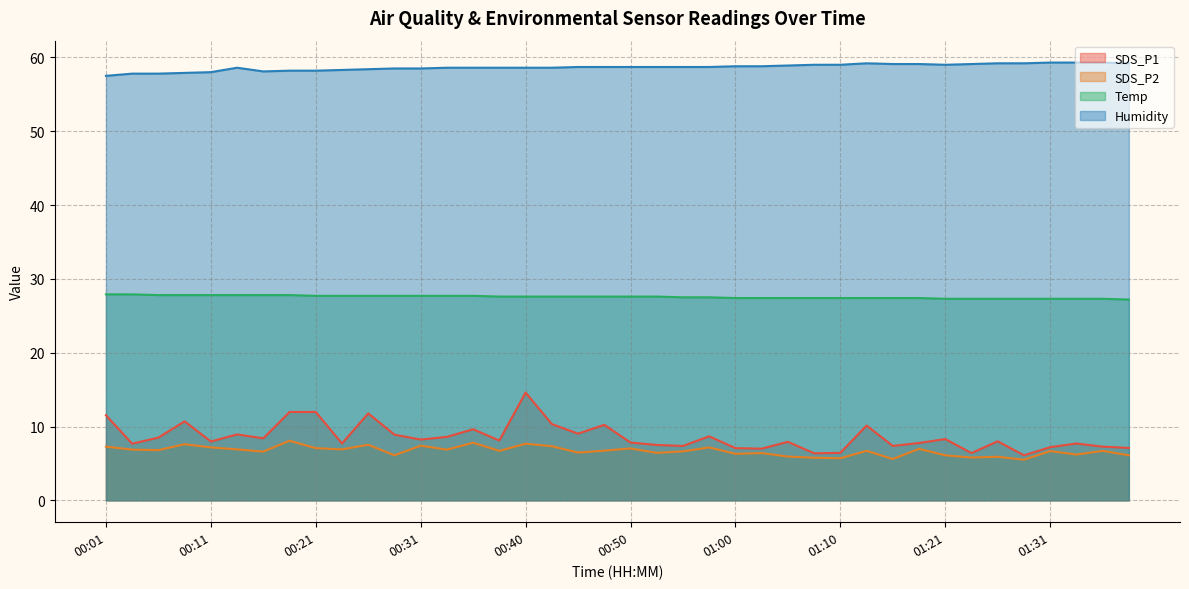

Reading left to right, transcribe all the data shown in this chart.

SDS_P1: 00:01=11.5	00:04=7.7	00:06=8.5	00:08=10.7	00:11=8.0	00:13=8.9	00:16=8.4	00:18=12.0	00:21=12.0	00:23=7.7	00:26=11.8	00:28=8.9	00:31=8.2	00:33=8.6	00:35=9.6	00:38=8.1	00:40=14.6	00:43=10.3	00:45=9.0	00:48=10.2	00:50=7.8	00:53=7.5	00:55=7.4	00:58=8.7	01:00=7.1	01:02=7.0	01:05=7.9	01:08=6.4	01:10=6.4	01:13=10.1	01:15=7.4	01:18=7.8	01:21=8.3	01:23=6.4	01:26=8.0	01:29=6.1	01:31=7.2	01:34=7.7	01:36=7.3	01:39=7.1
SDS_P2: 00:01=7.3	00:04=6.9	00:06=6.8	00:08=7.6	00:11=7.2	00:13=6.9	00:16=6.6	00:18=8.1	00:21=7.1	00:23=6.9	00:26=7.5	00:28=6.1	00:31=7.4	00:33=6.9	00:35=7.8	00:38=6.7	00:40=7.7	00:43=7.3	00:45=6.5	00:48=6.7	00:50=7.0	00:53=6.4	00:55=6.6	00:58=7.2	01:00=6.3	01:02=6.4	01:05=5.9	01:08=5.8	01:10=5.7	01:13=6.7	01:15=5.6	01:18=7.0	01:21=6.1	01:23=5.8	01:26=5.9	01:29=5.5	01:31=6.7	01:34=6.2	01:36=6.7	01:39=6.1
Temp: 00:01=27.9	00:04=27.9	00:06=27.8	00:08=27.8	00:11=27.8	00:13=27.8	00:16=27.8	00:18=27.8	00:21=27.7	00:23=27.7	00:26=27.7	00:28=27.7	00:31=27.7	00:33=27.7	00:35=27.7	00:38=27.6	00:40=27.6	00:43=27.6	00:45=27.6	00:48=27.6	00:50=27.6	00:53=27.6	00:55=27.5	00:58=27.5	01:00=27.4	01:02=27.4	01:05=27.4	01:08=27.4	01:10=27.4	01:13=27.4	01:15=27.4	01:18=27.4	01:21=27.3	01:23=27.3	01:26=27.3	01:29=27.3	01:31=27.3	01:34=27.3	01:36=27.3	01:39=27.2
Humidity: 00:01=57.5	00:04=57.8	00:06=57.8	00:08=57.9	00:11=58.0	00:13=58.6	00:16=58.1	00:18=58.2	00:21=58.2	00:23=58.3	00:26=58.4	00:28=58.5	00:31=58.5	00:33=58.6	00:35=58.6	00:38=58.6	00:40=58.6	00:43=58.6	00:45=58.7	00:48=58.7	00:50=58.7	00:53=58.7	00:55=58.7	00:58=58.7	01:00=58.8	01:02=58.8	01:05=58.9	01:08=59.0	01:10=59.0	01:13=59.2	01:15=59.1	01:18=59.1	01:21=59.0	01:23=59.1	01:26=59.2	01:29=59.2	01:31=59.3	01:34=59.3	01:36=59.3	01:39=59.2